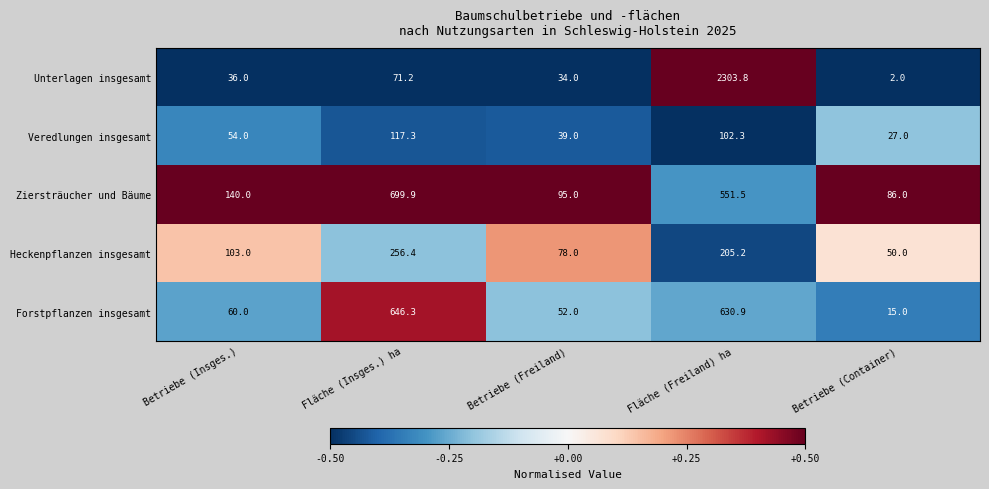

Read the Forstpflanzen insgesamt value at Fläche (Freiland) ha.

630.9